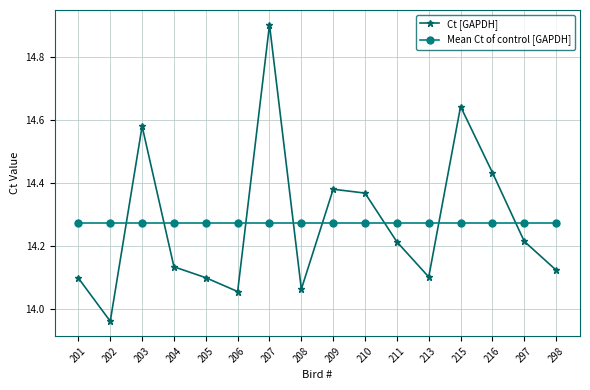

What is the sum of all Ct [GAPDH] values?

228.4